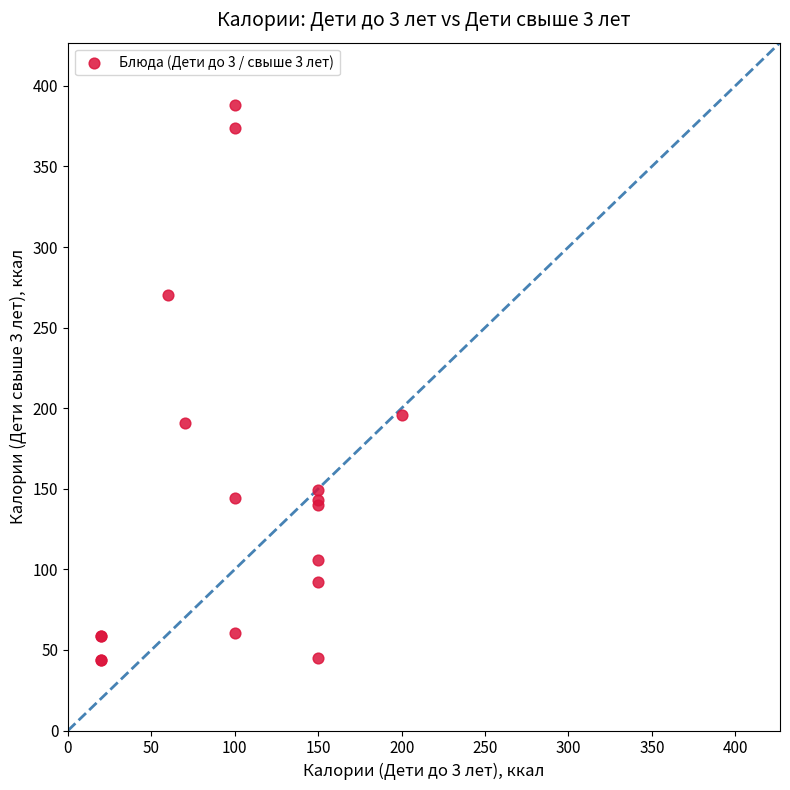

What Y value in the scatter plot is closest to 215?

196.0